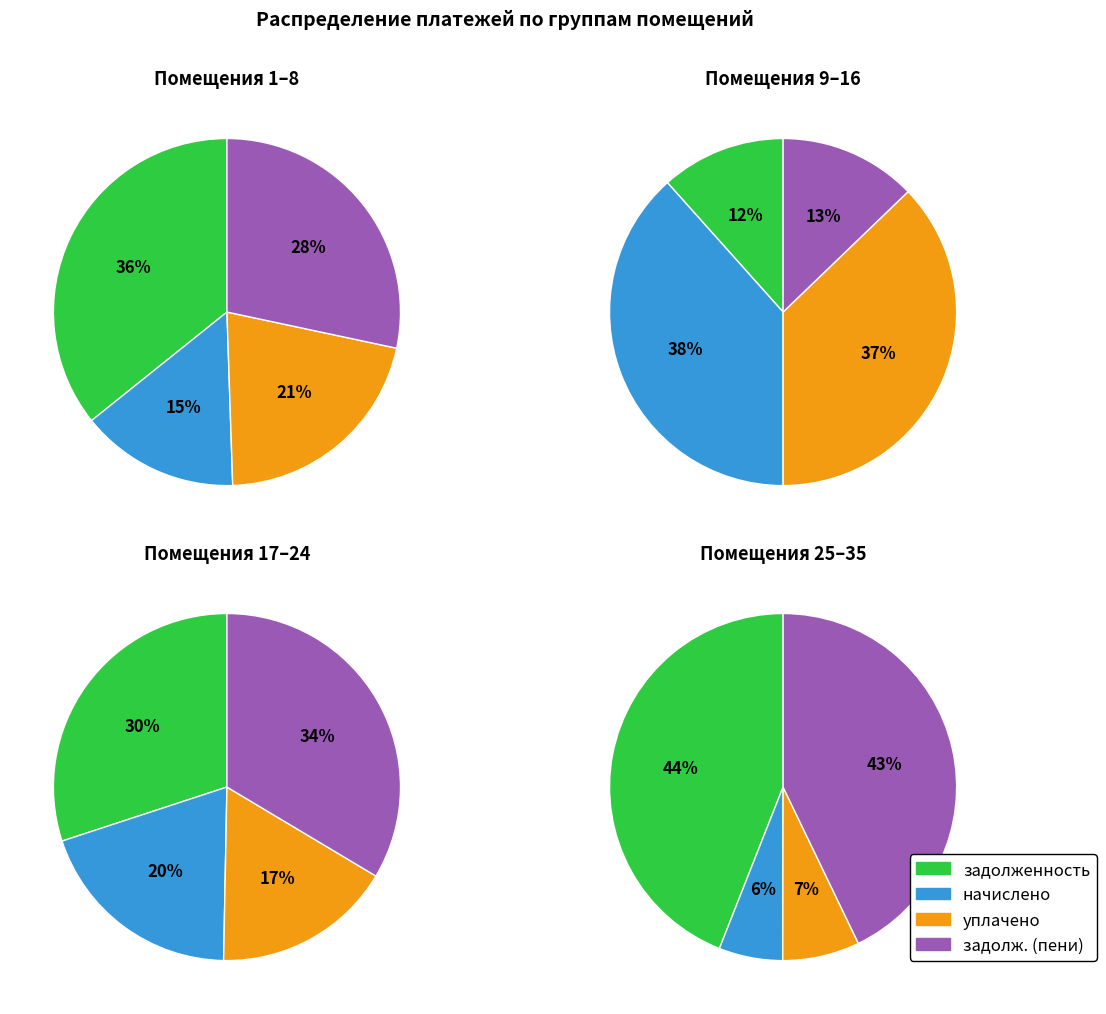

To the nearest percent, what percentage of the pie is 20?

3%